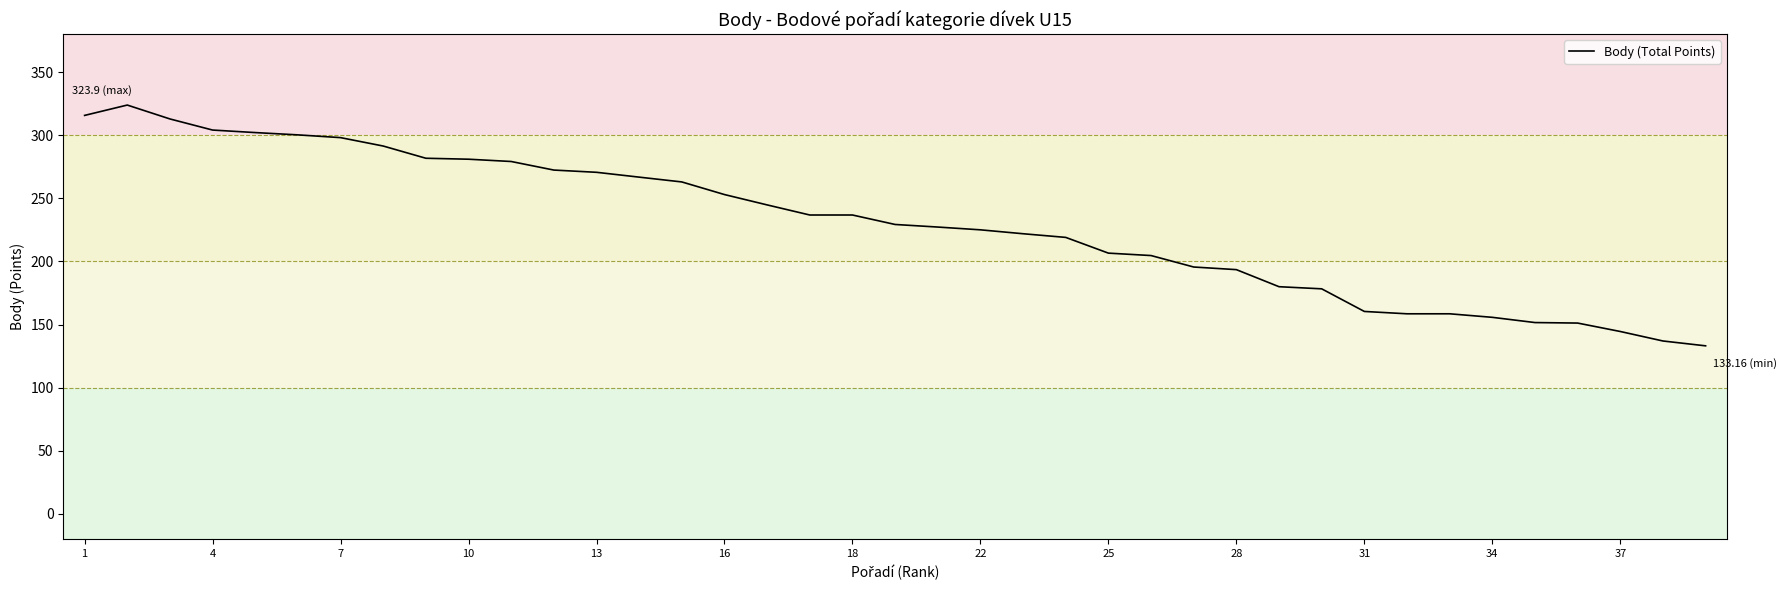

What is the difference between the maximum and minimum values?

190.7